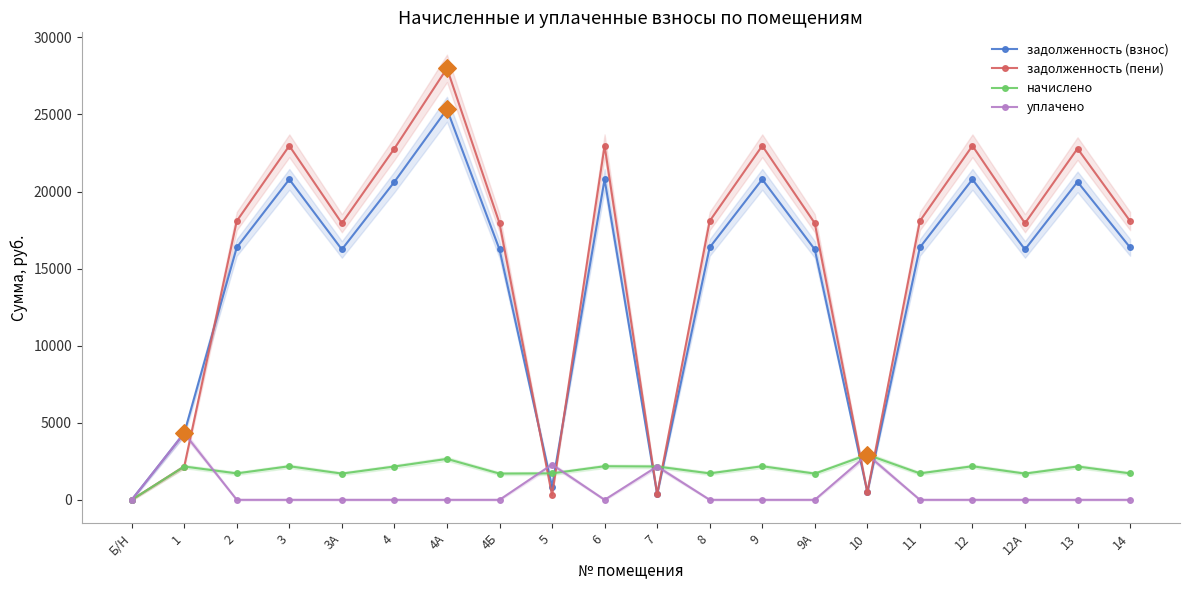

What is the total value across all series at 14?

36173.2